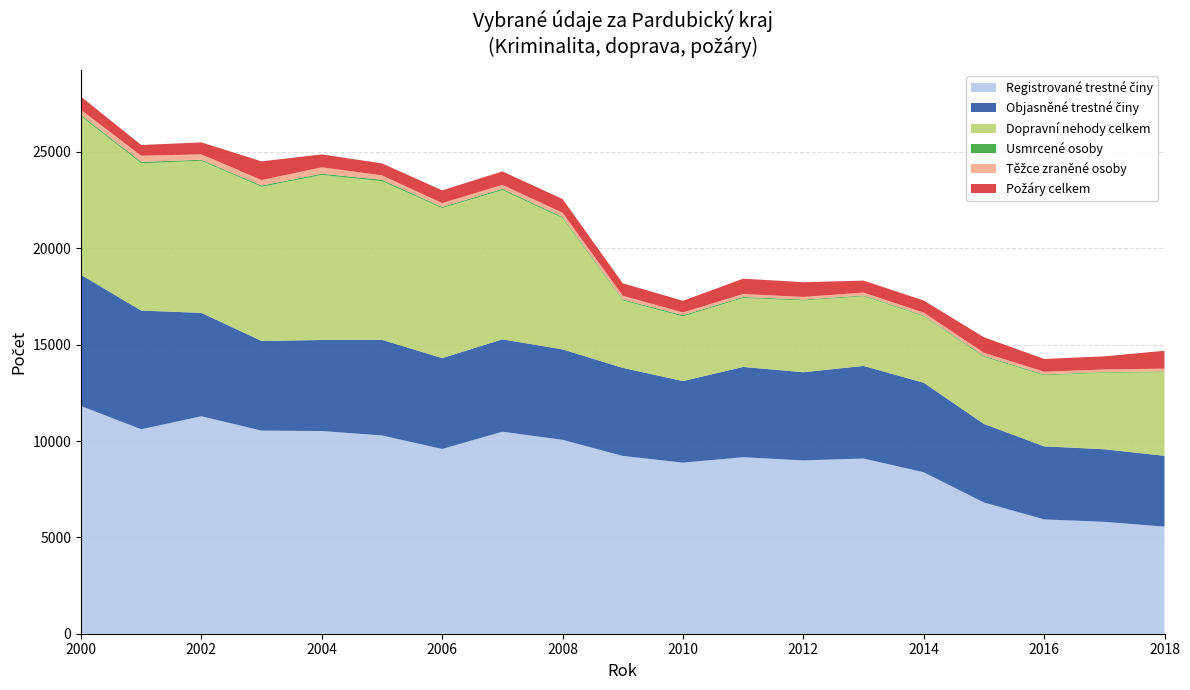

Reading left to right, extract all data points from this chart.

Registrované trestné činy: 2000=11816	2001=10609	2002=11285	2003=10540	2004=10519	2005=10288	2006=9587	2007=10483	2008=10062	2009=9226	2010=8877	2011=9160	2012=8994	2013=9092	2014=8380	2015=6812	2016=5933	2017=5808	2018=5558
Objasněné trestné činy: 2000=6809	2001=6160	2002=5366	2003=4654	2004=4724	2005=4964	2006=4716	2007=4794	2008=4694	2009=4571	2010=4234	2011=4685	2012=4577	2013=4805	2014=4645	2015=4075	2016=3791	2017=3765	2018=3675
Dopravní nehody celkem: 2000=8226	2001=7645	2002=7892	2003=7999	2004=8563	2005=8233	2006=7788	2007=7747	2008=6814	2009=3501	2010=3357	2011=3582	2012=3726	2013=3622	2014=3451	2015=3482	2016=3695	2017=3970	2018=4348
Usmrcené osoby: 2000=67	2001=76	2002=53	2003=66	2004=67	2005=72	2006=52	2007=64	2008=55	2009=47	2010=60	2011=48	2012=42	2013=35	2014=34	2015=46	2016=38	2017=30	2018=33
Těžce zraněné osoby: 2000=263	2001=317	2002=281	2003=282	2004=331	2005=231	2006=203	2007=205	2008=222	2009=193	2010=141	2011=155	2012=138	2013=149	2014=154	2015=163	2016=142	2017=140	2018=142
Požáry celkem: 2000=689	2001=555	2002=622	2003=973	2004=669	2005=622	2006=663	2007=700	2008=711	2009=648	2010=609	2011=795	2012=765	2013=622	2014=630	2015=808	2016=660	2017=680	2018=928